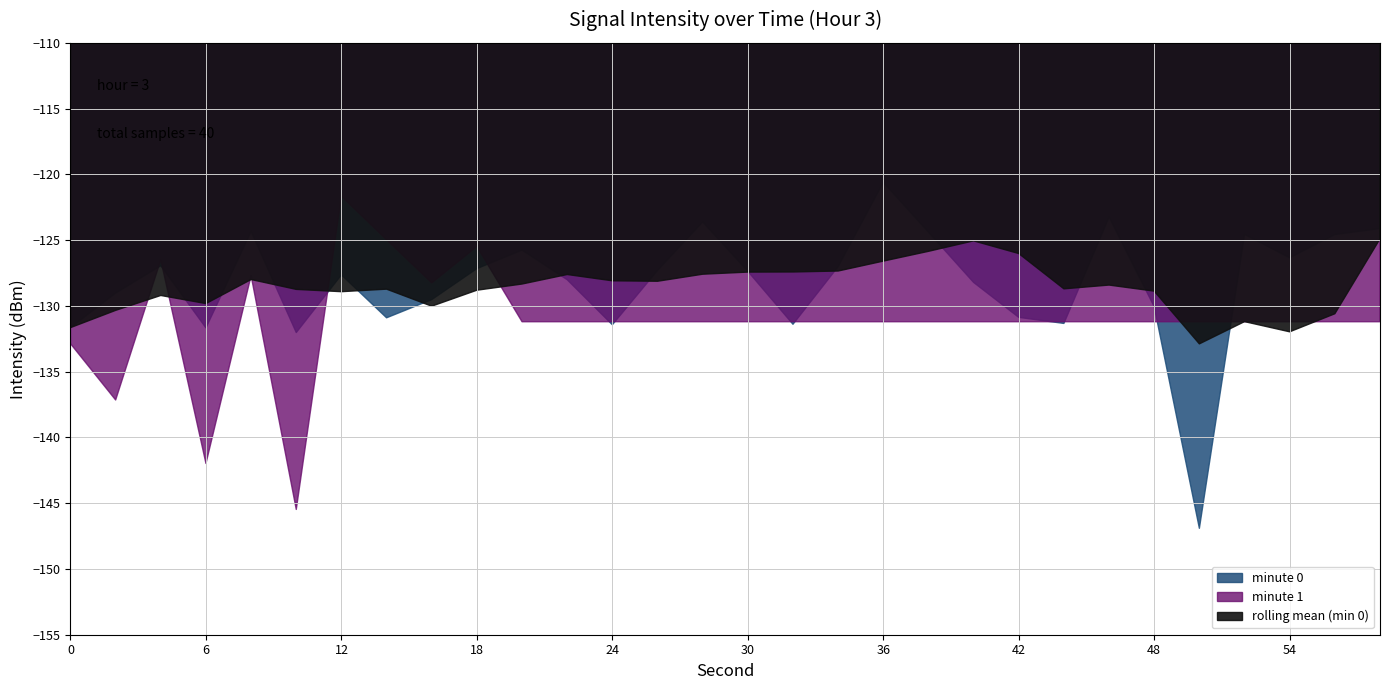

Rank the categories by value from lowest to highest.

10, 6, 0, 24, 32, 14, 16, 2, 22, 12, 30, 26, 18, 34, 4, 20, 38, 8, 28, 36